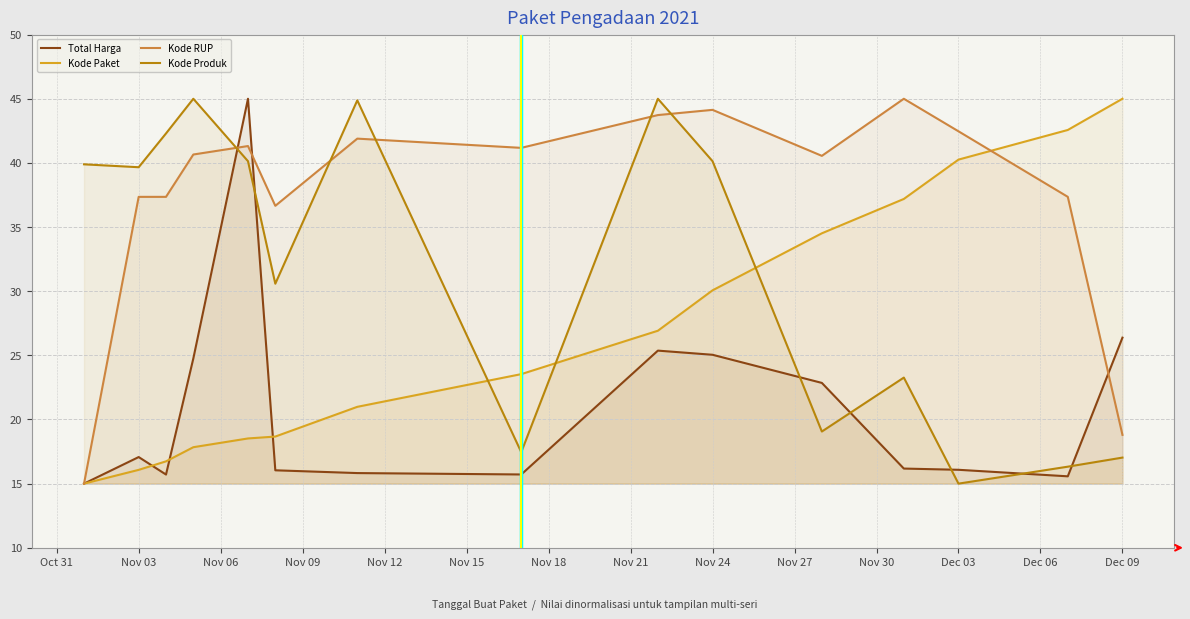

Does the chart display data point markers on the line(s)?

No